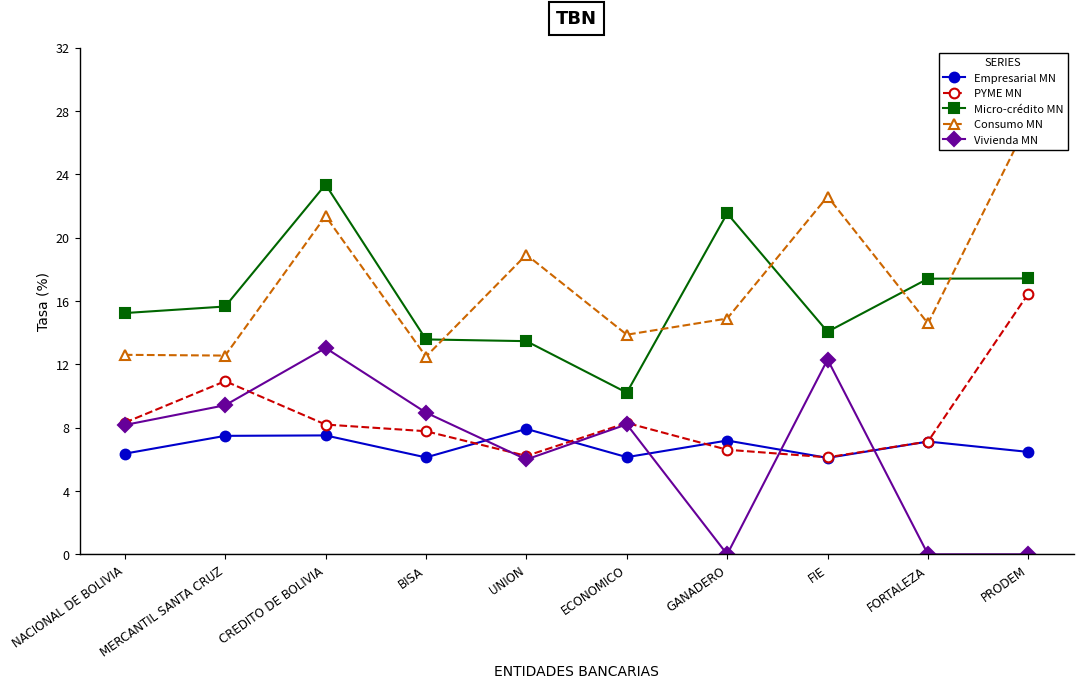

What is the difference between the Micro-crédito MN values at MERCANTIL SANTA CRUZ and UNION?

2.2